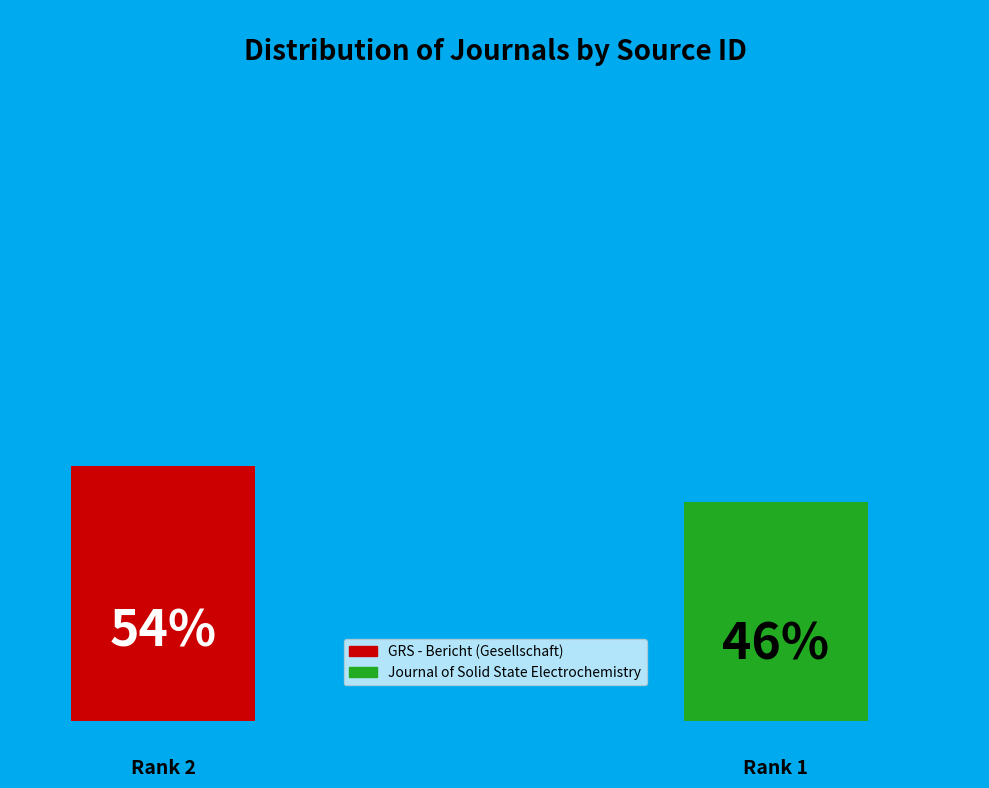

Does Journal of Solid State Electrochemistry represent more than half of the total?

No